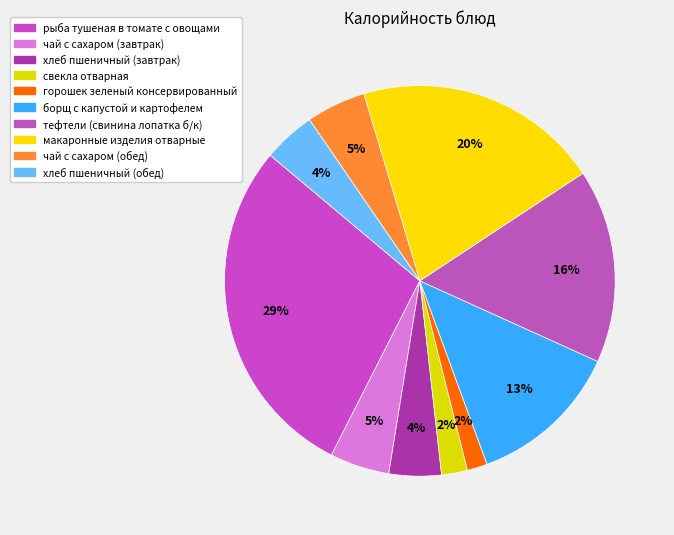

Which category has the smallest portion of the pie?

горошек зеленый консервированный